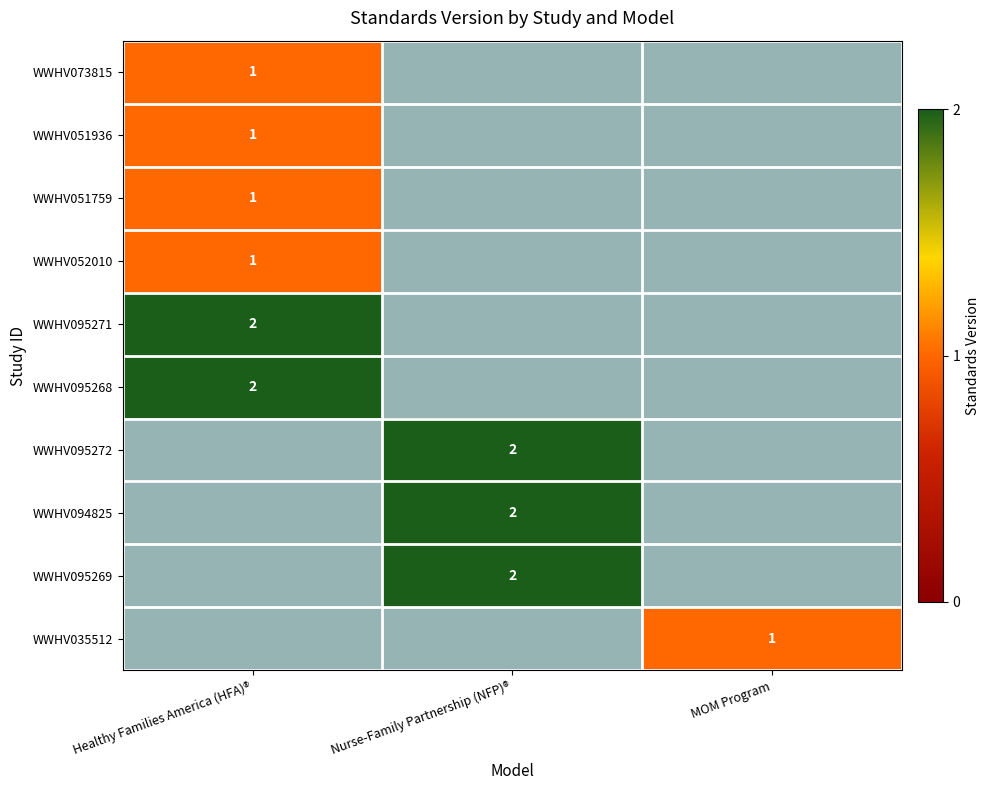

Is it true that WWHV051936 equals 1 at Healthy Families America (HFA)®?

True